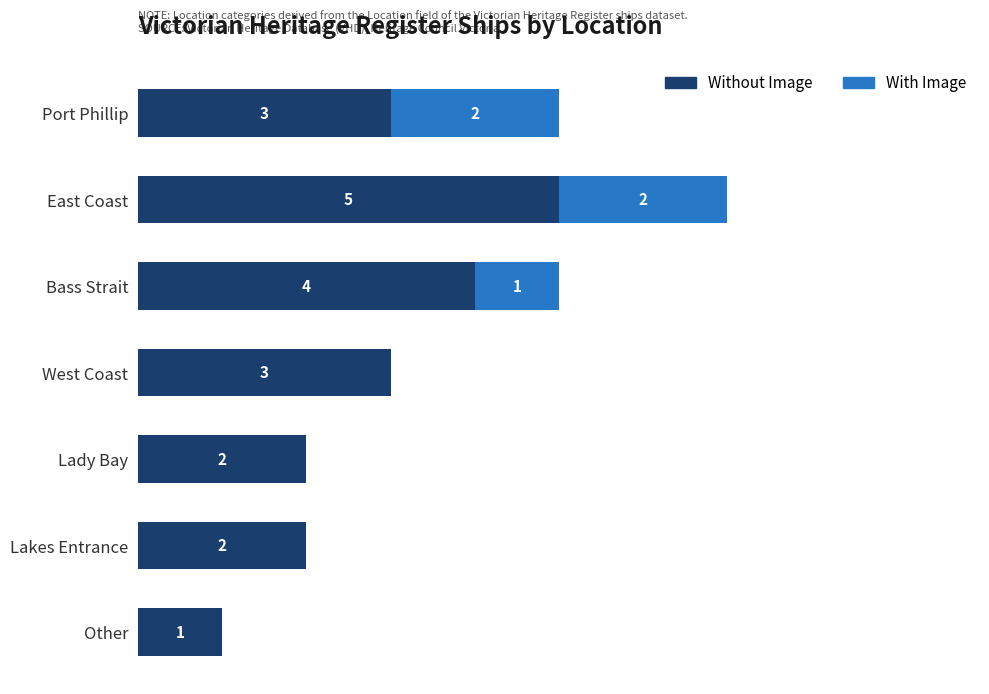

Which category has the highest value in the Without Image series?

East Coast